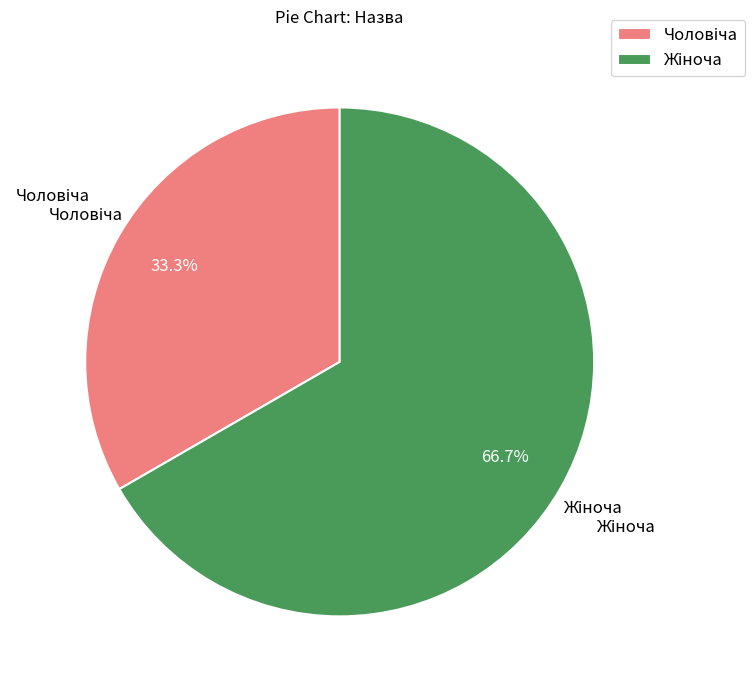

Is there a majority slice in this chart?

Yes